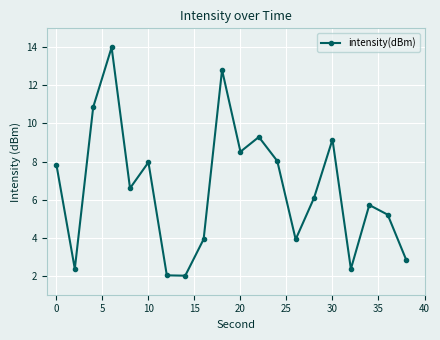

How many interior local valleys (lower than both neighbors) does the data have?

6